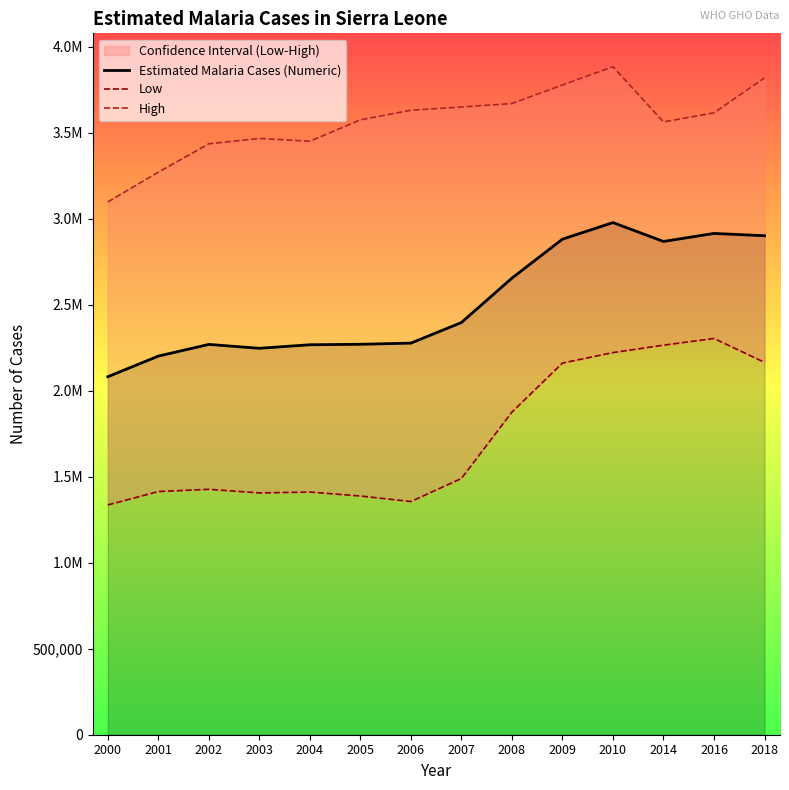

Does the chart have visible grid lines?

No